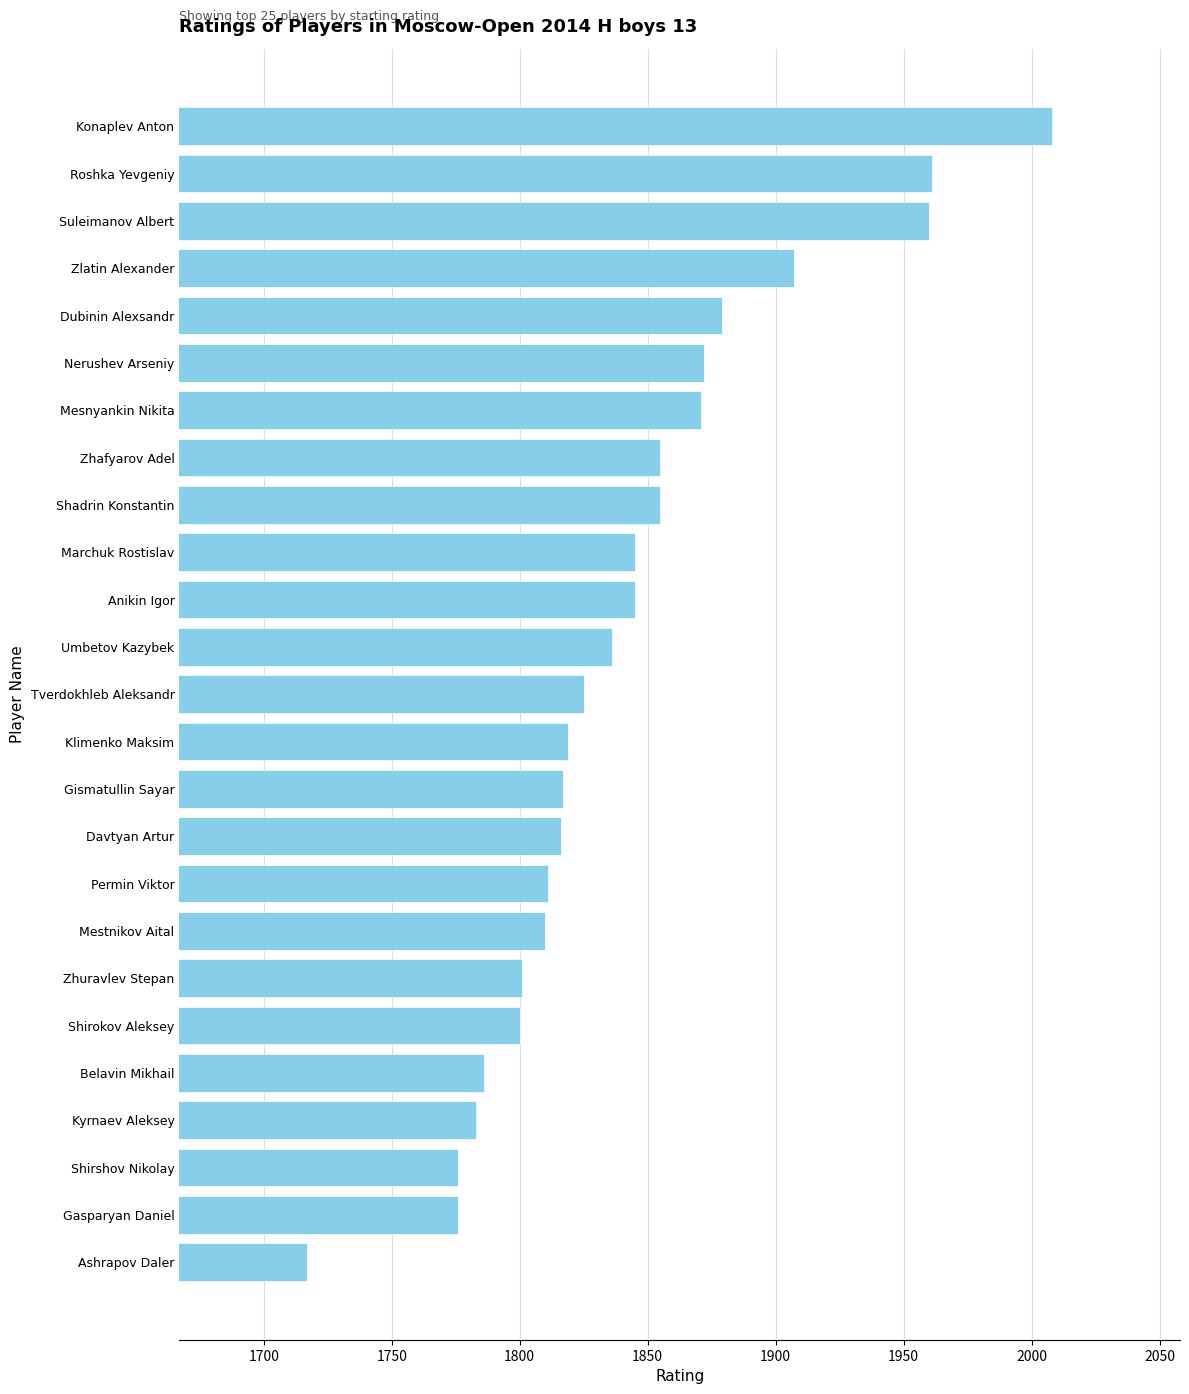

The chart shows a value of 2625 at Ashrapov Daler. True or false?

False